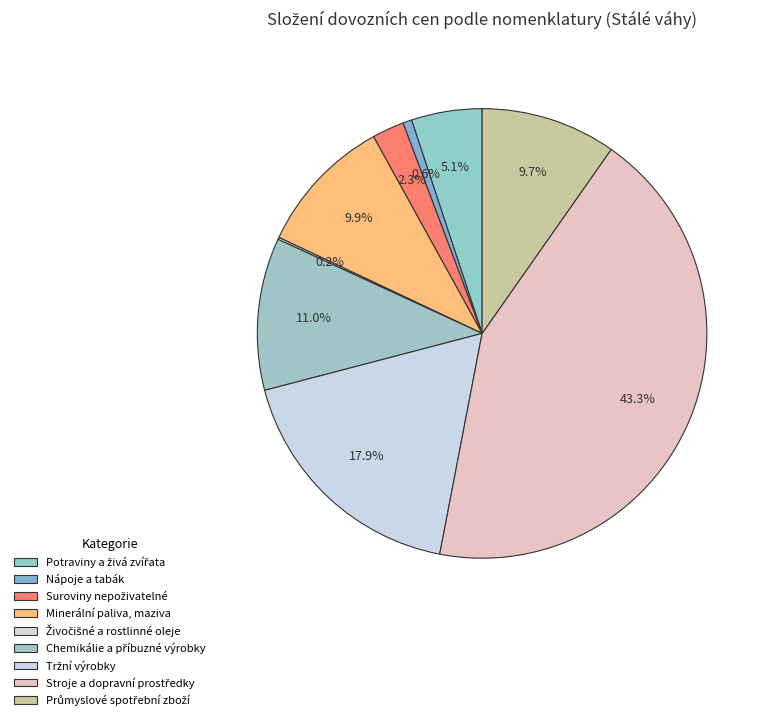

Does Průmyslové spotřební zboží account for over 50% of the chart?

No